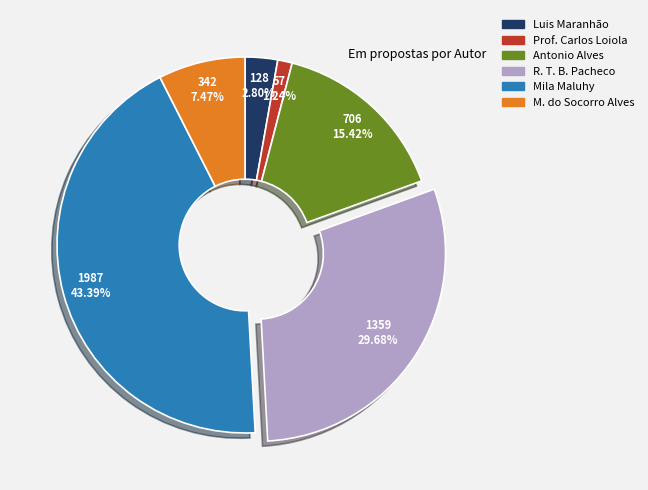

How many slices are in this pie chart?

6